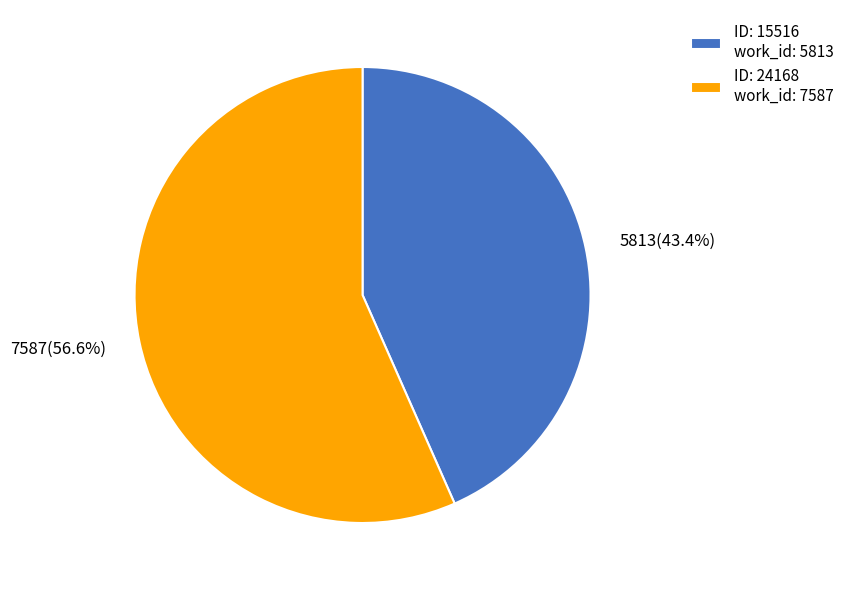

How many segments does this pie chart have?

2